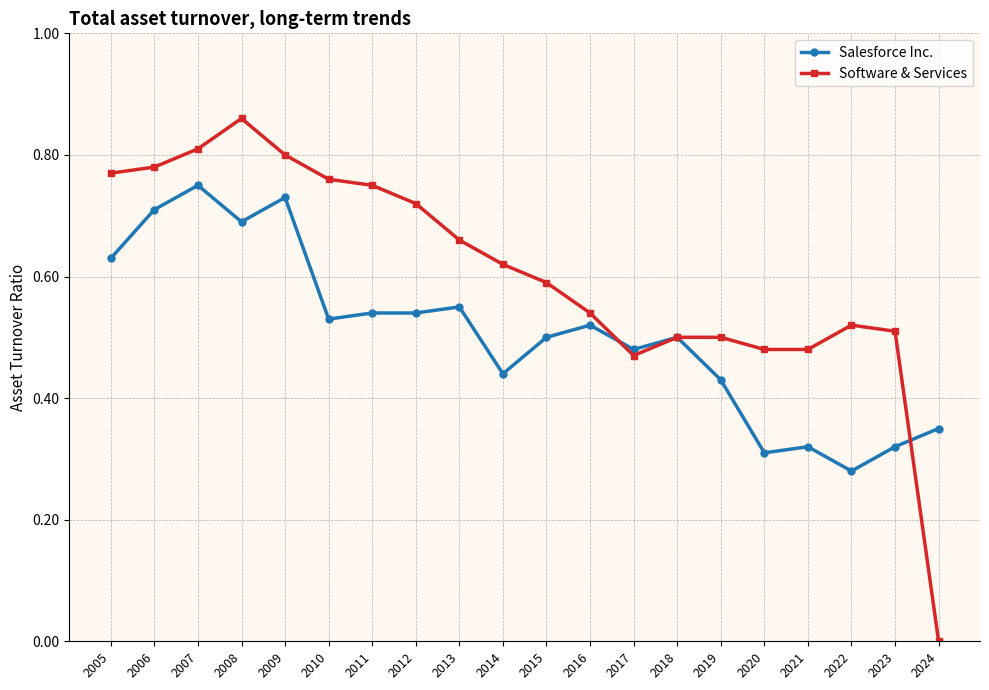

Which category has the highest value in the Salesforce Inc. series?

2007